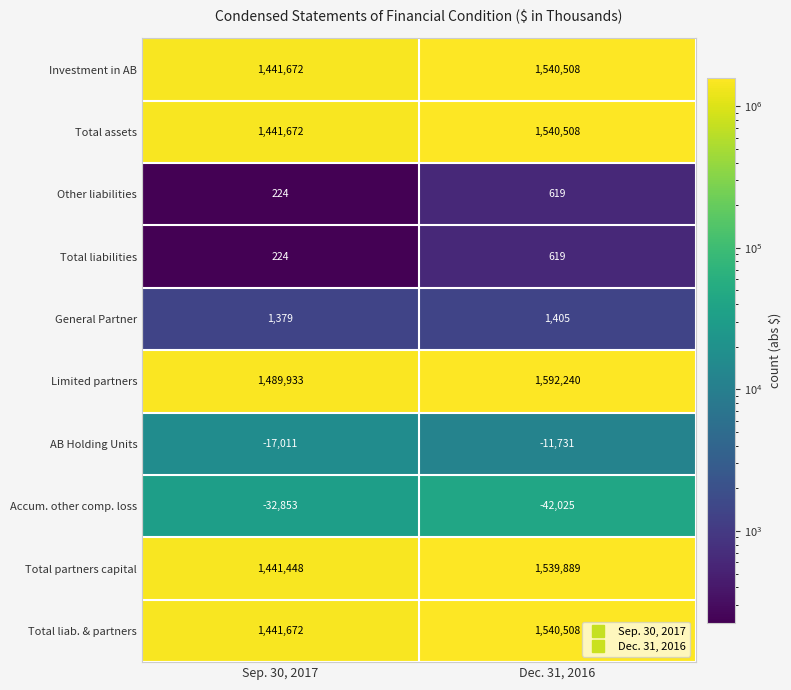

The value of Limited partners at Dec. 31, 2016 is 986357. True or false?

False